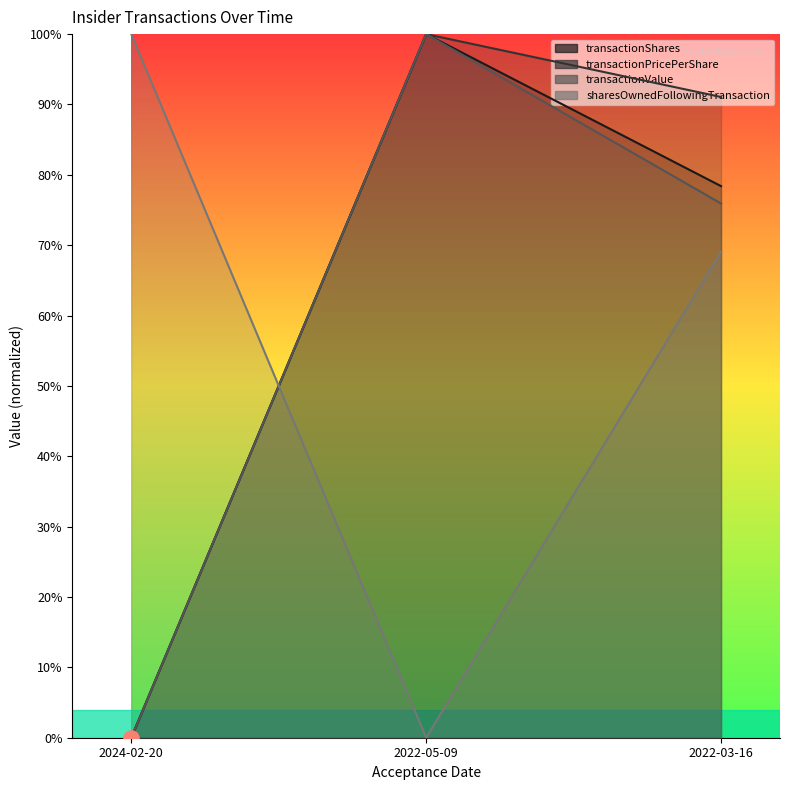

Is the value of transactionPricePerShare at 2024-02-20 greater than the value of sharesOwnedFollowingTransaction at 2022-05-09?

No